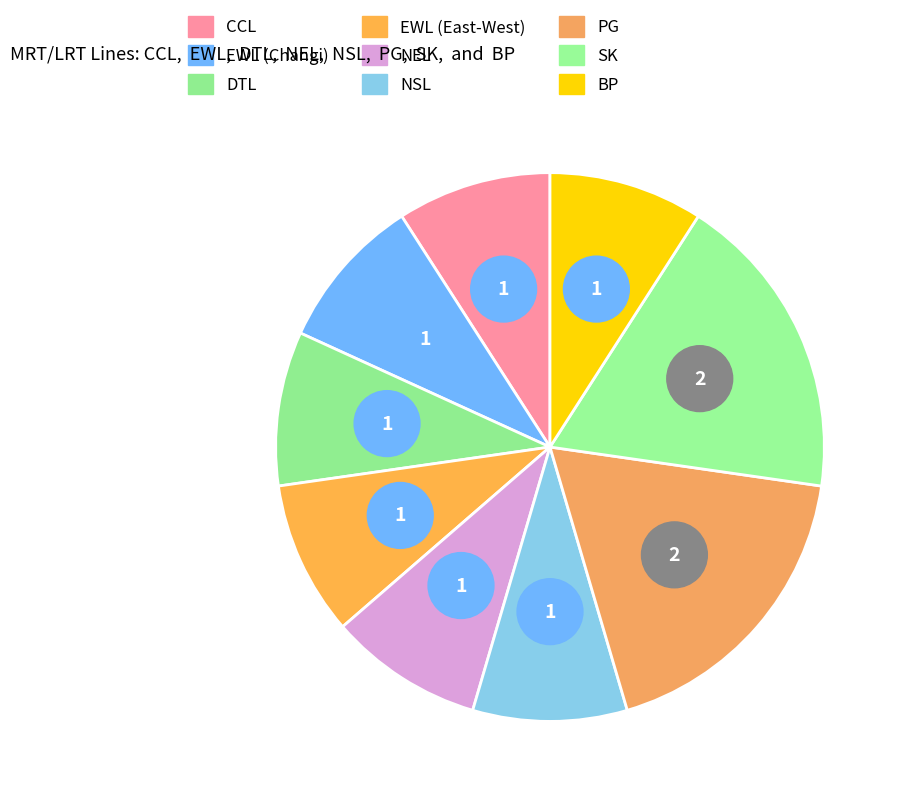

Approximately how many times larger is the value at DTL compared to NSL?

1.0